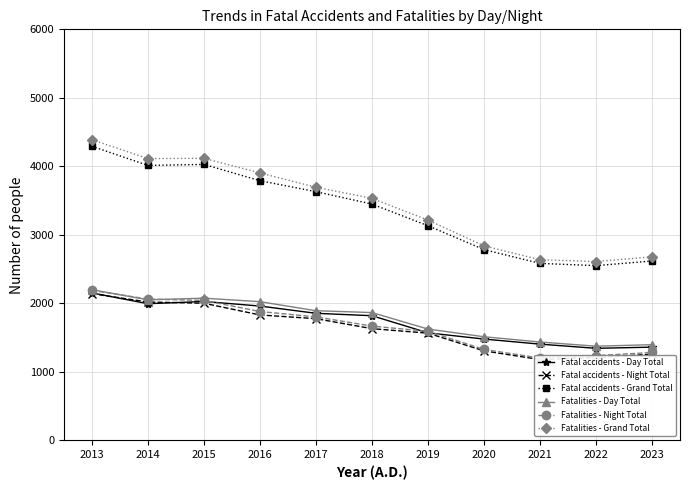

True or false: Fatalities - Day Total and Fatal accidents - Night Total intersect in this chart.

False